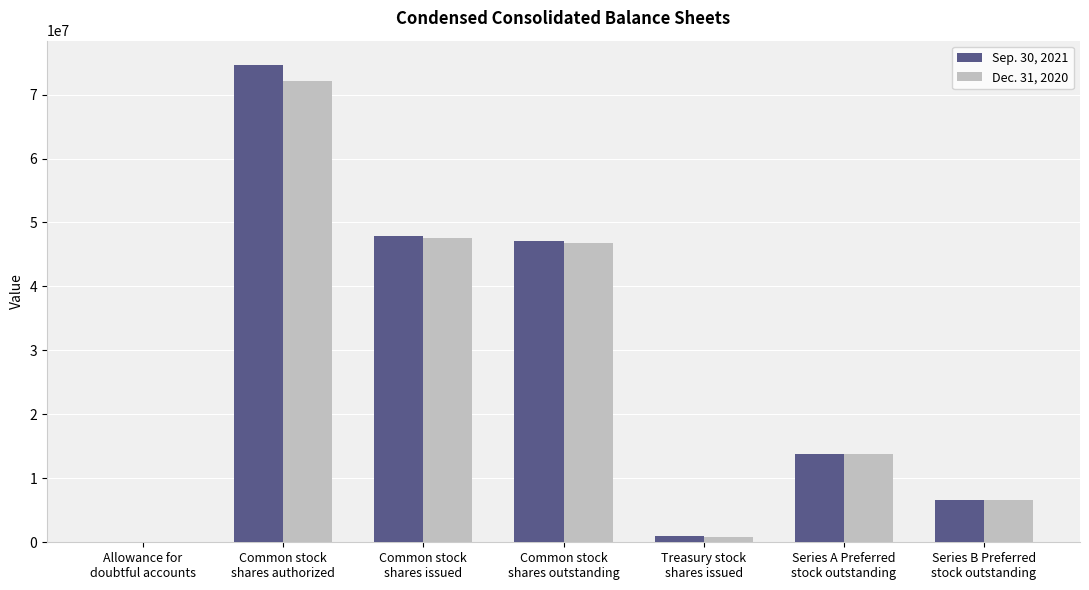

How many groups of bars are there?

7